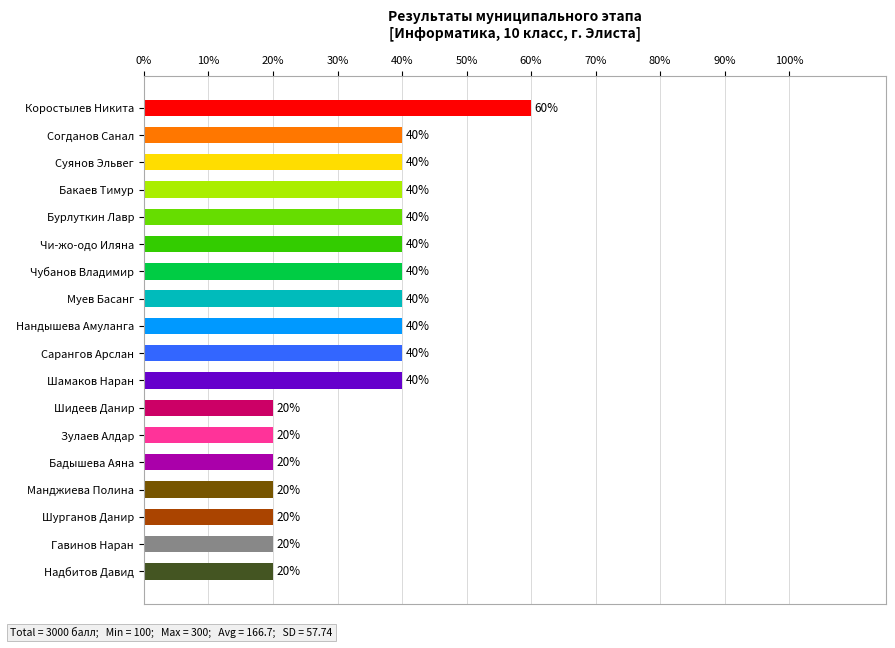

How many series are shown in this chart?

1